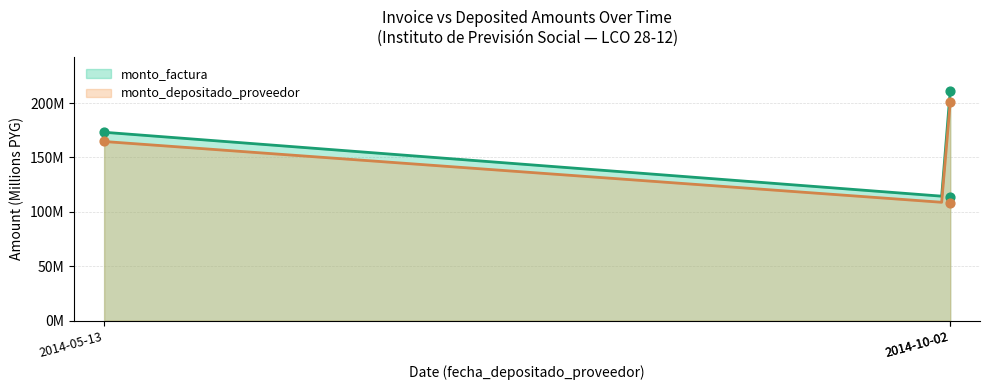

Is the value of monto_factura at 2014-05-13 greater than the value of monto_depositado_proveedor at 2014-10-02?

Yes